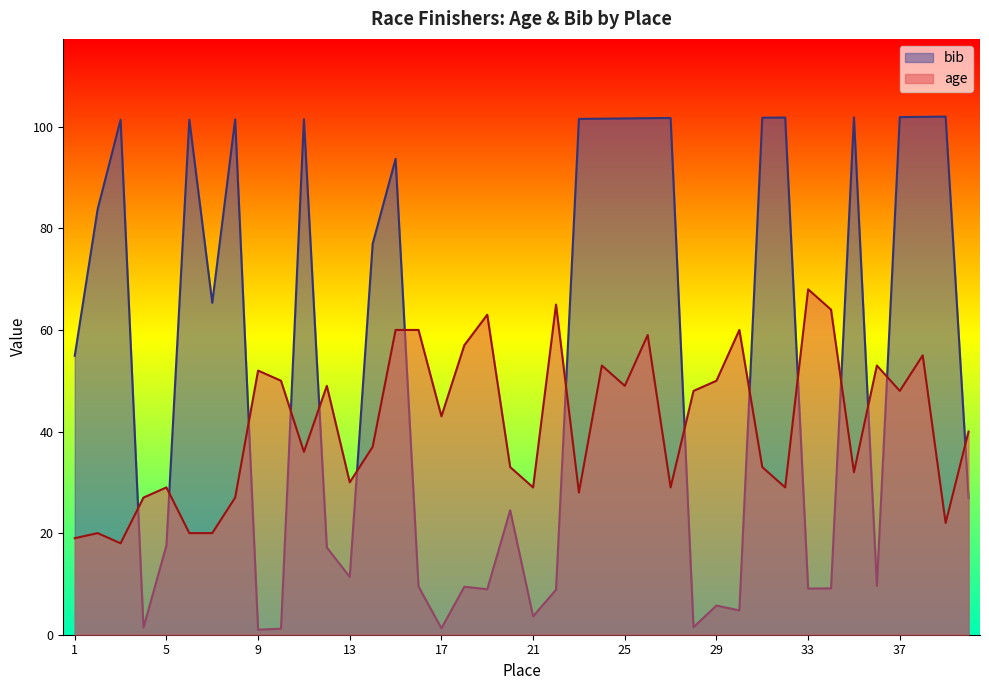

List the series in order of their peak value, lowest first.

age, bib